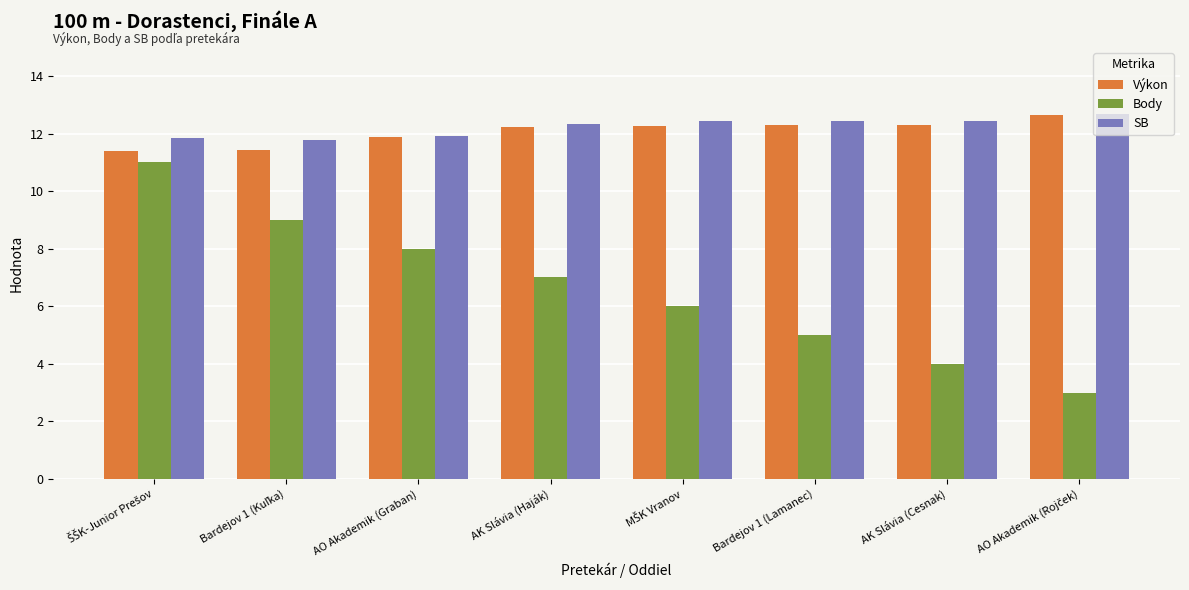

Which series has the largest range (max minus min)?

Body